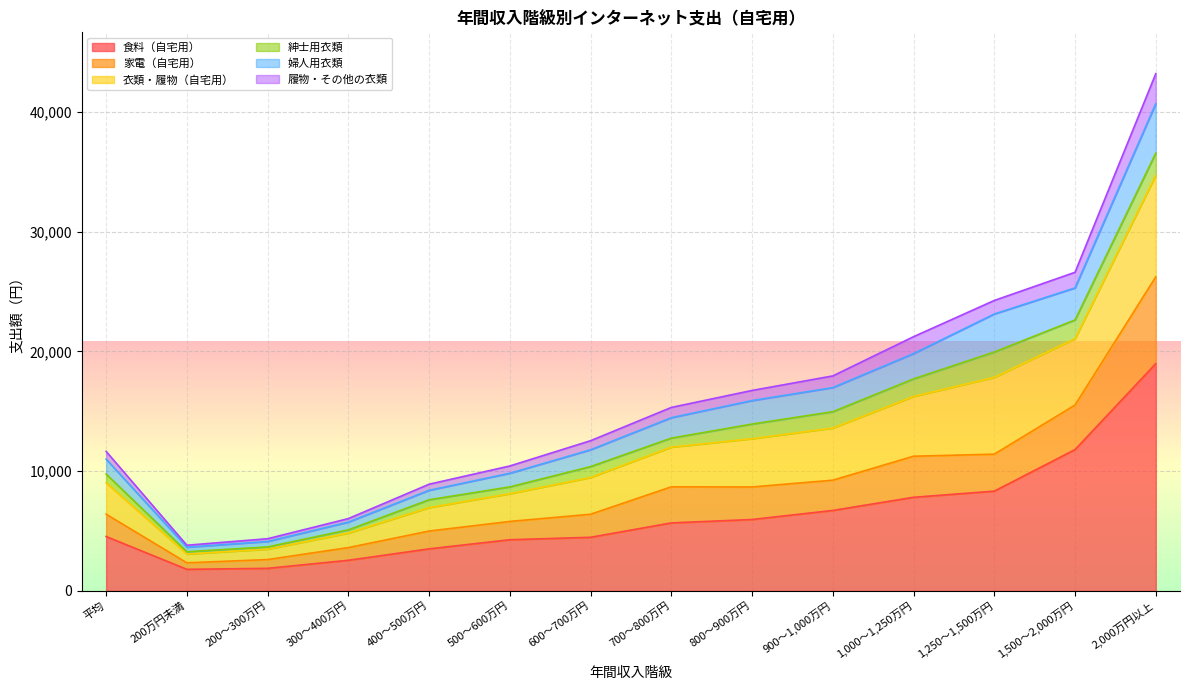

The 履物・その他の衣類 series shows 28716 at 1,000～1,250万円. True or false?

False